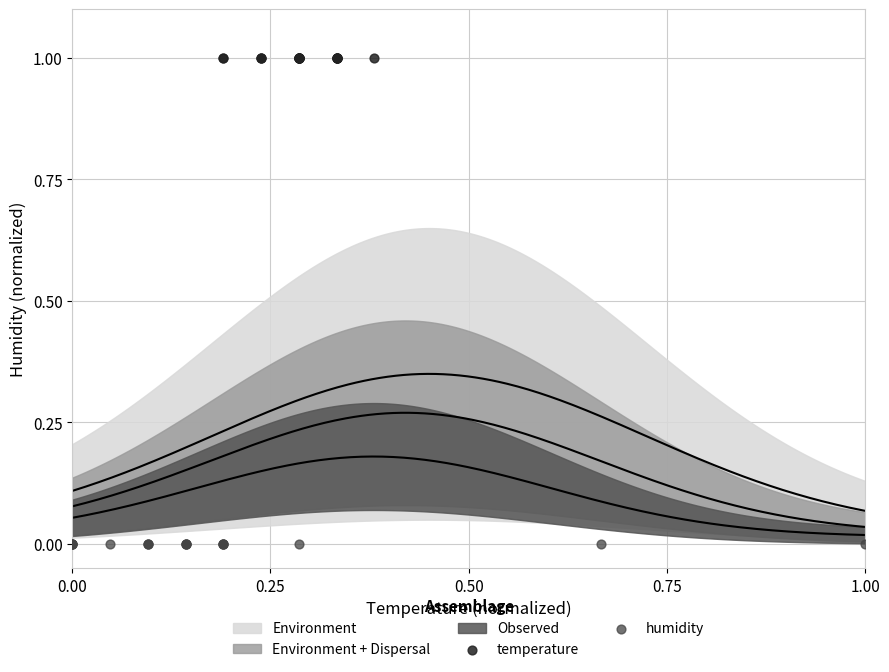

Which series reaches the minimum Y coordinate?

humidity